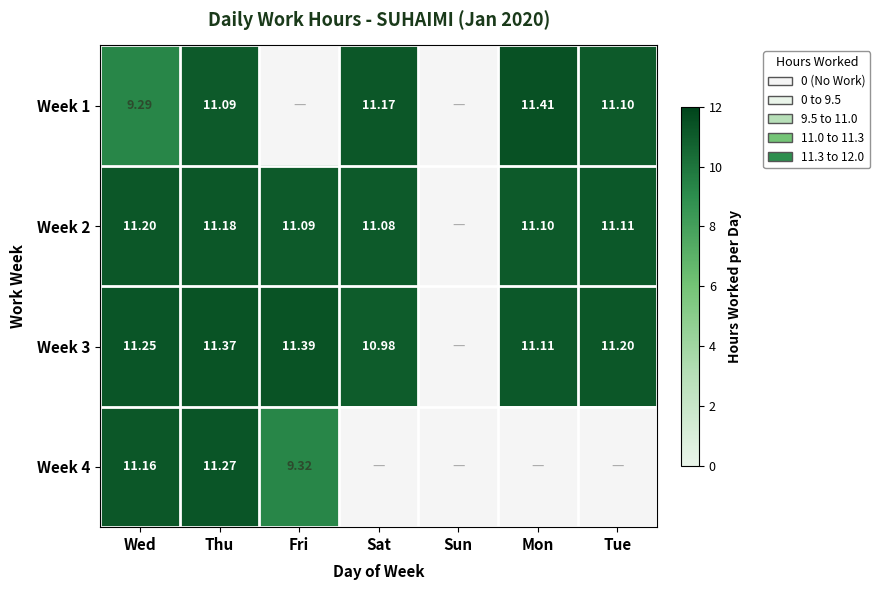

Is it true that Week 2 equals 11.2 at Wed?

True